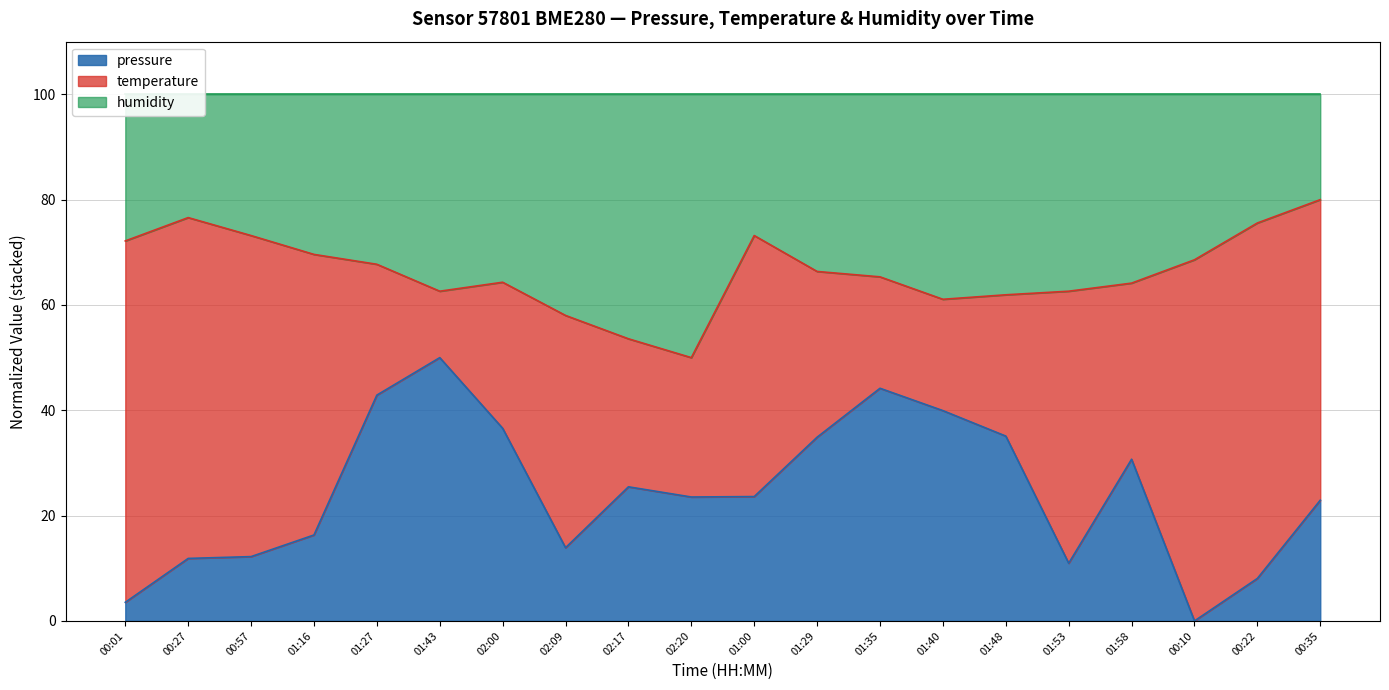

The pressure series shows 13.9 at 02:09. True or false?

True